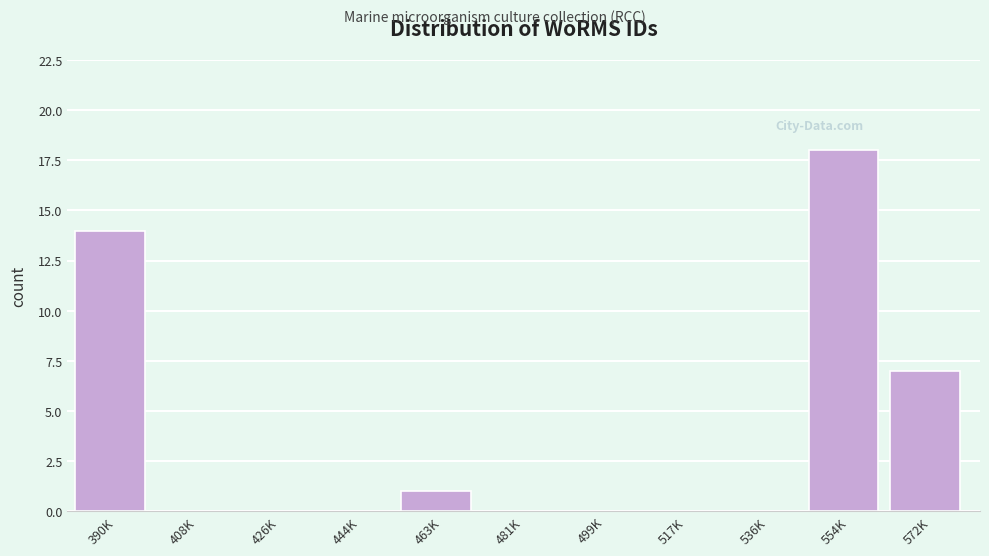

Reading left to right, transcribe all the data shown in this chart.

390K=14	408K=0	426K=0	444K=0	463K=1	481K=0	499K=0	517K=0	536K=0	554K=18	572K=7